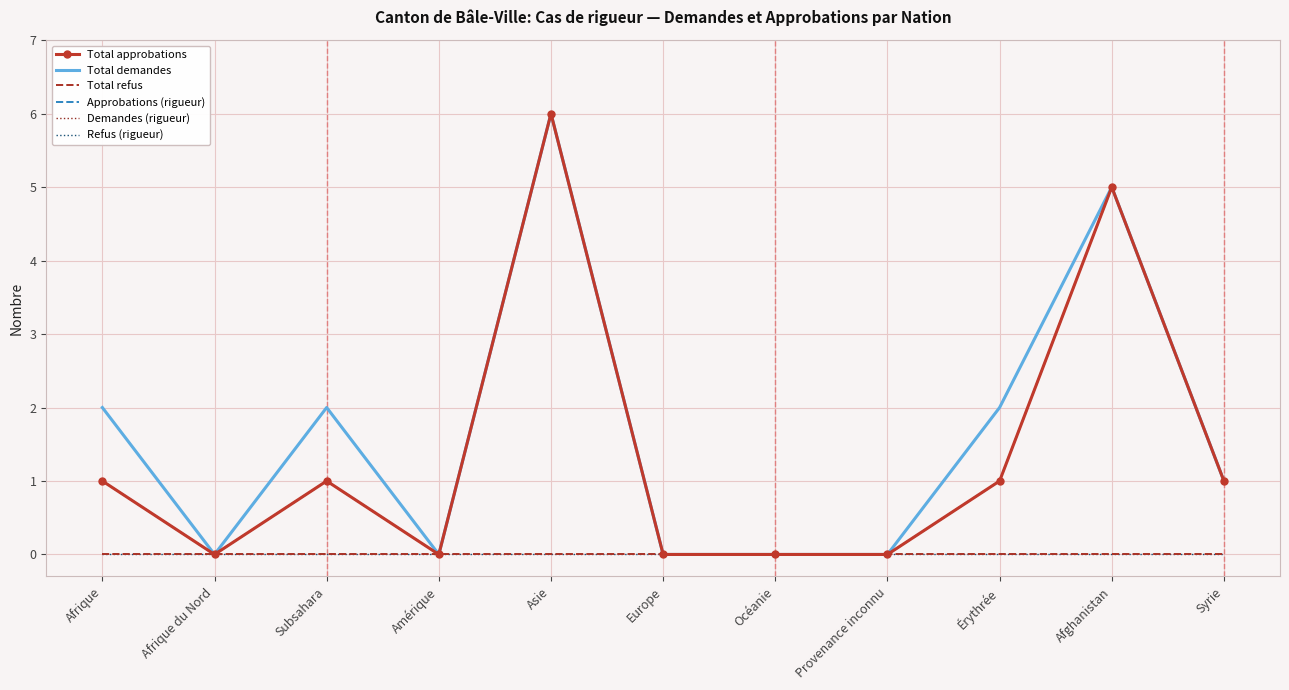

Where is Total refus nearest to the value 0?

Afrique